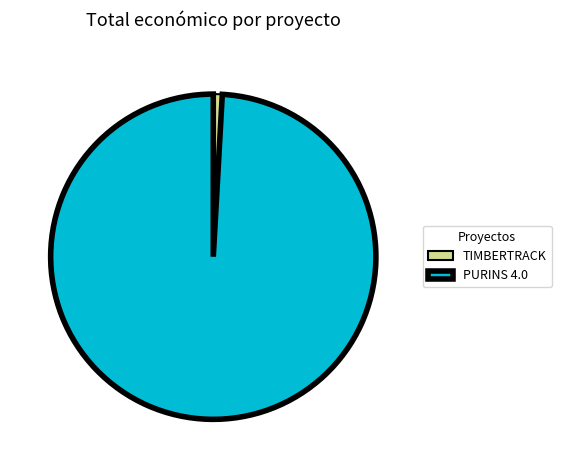

Is the sum of PURINS 4.0 and TIMBERTRACK greater than half?

Yes